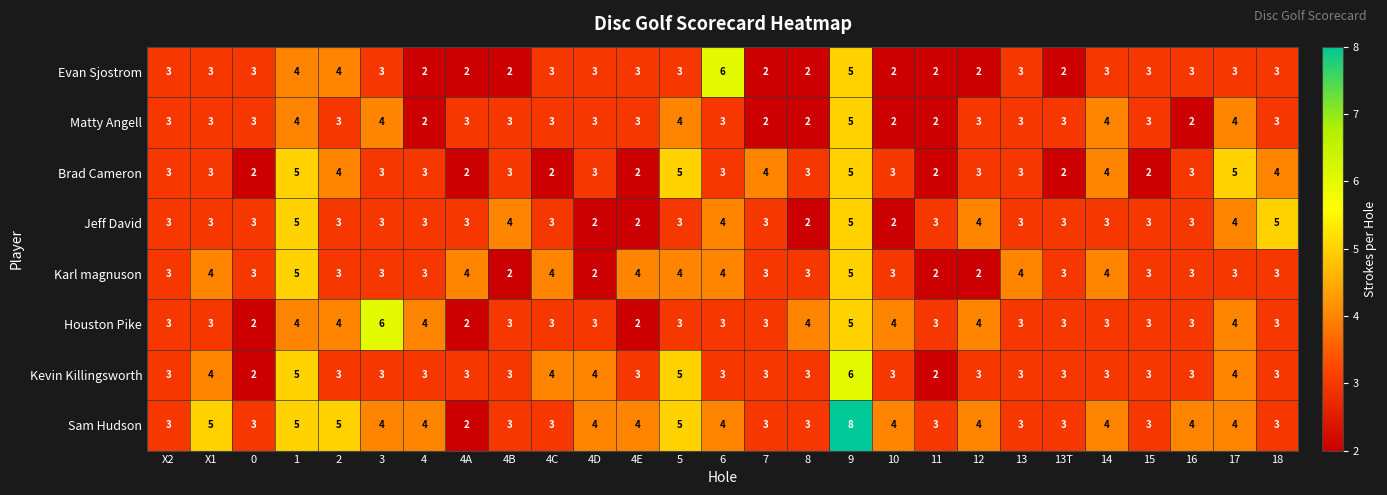

At which category is the sum across all series the highest?

9